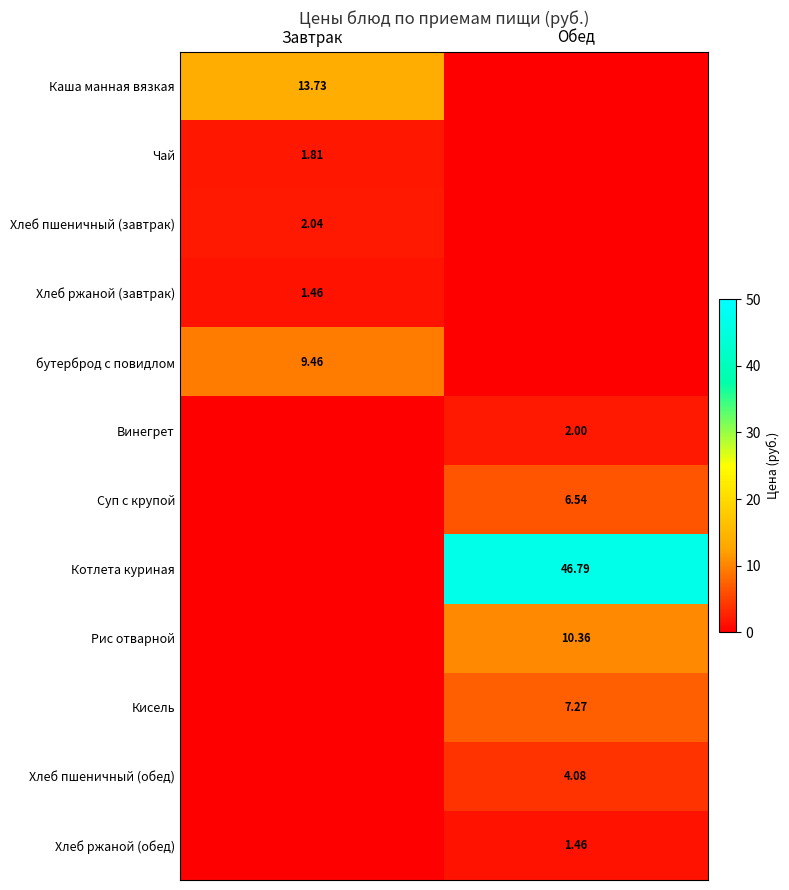

At how many categories does at least one series exceed 44?

1